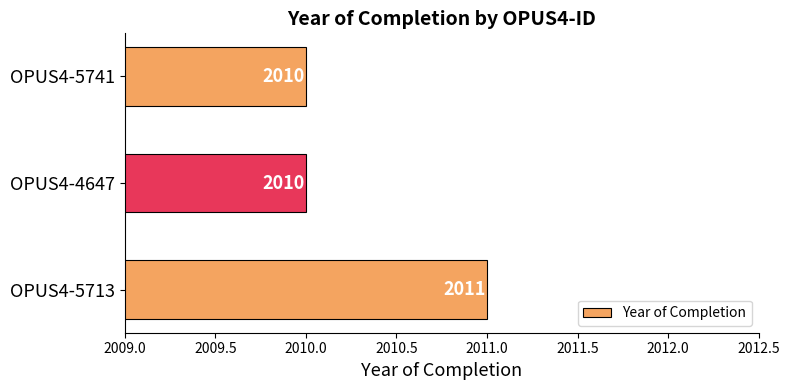

What is the average value?

2010